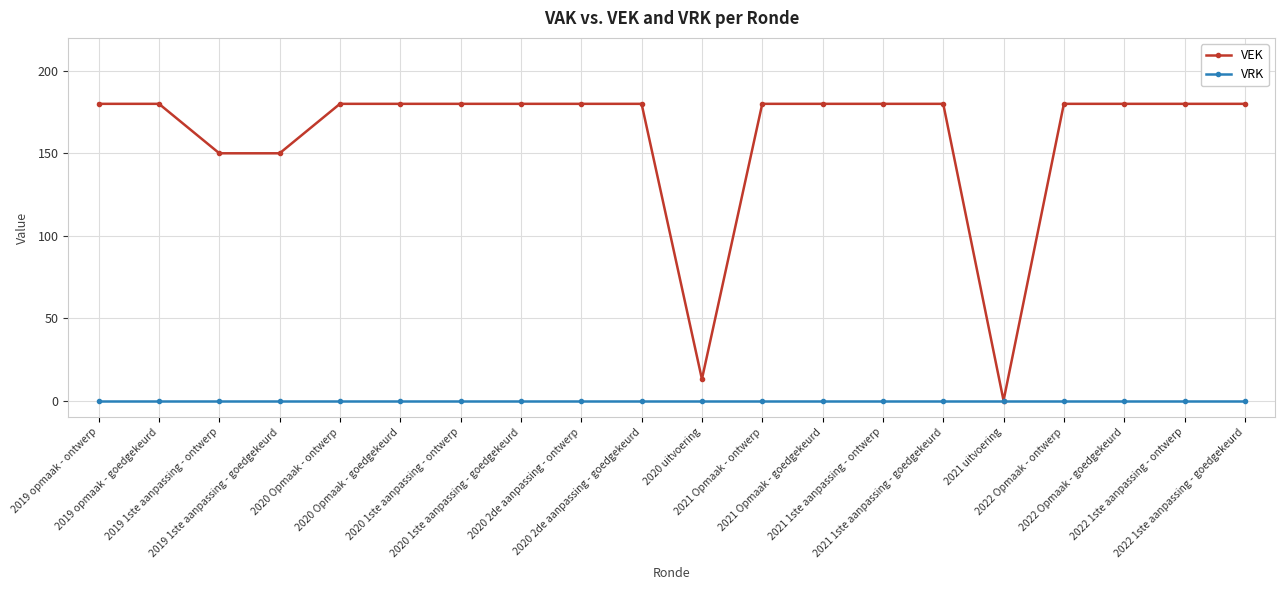

Rank the series by their average value, from highest to lowest.

VEK, VRK